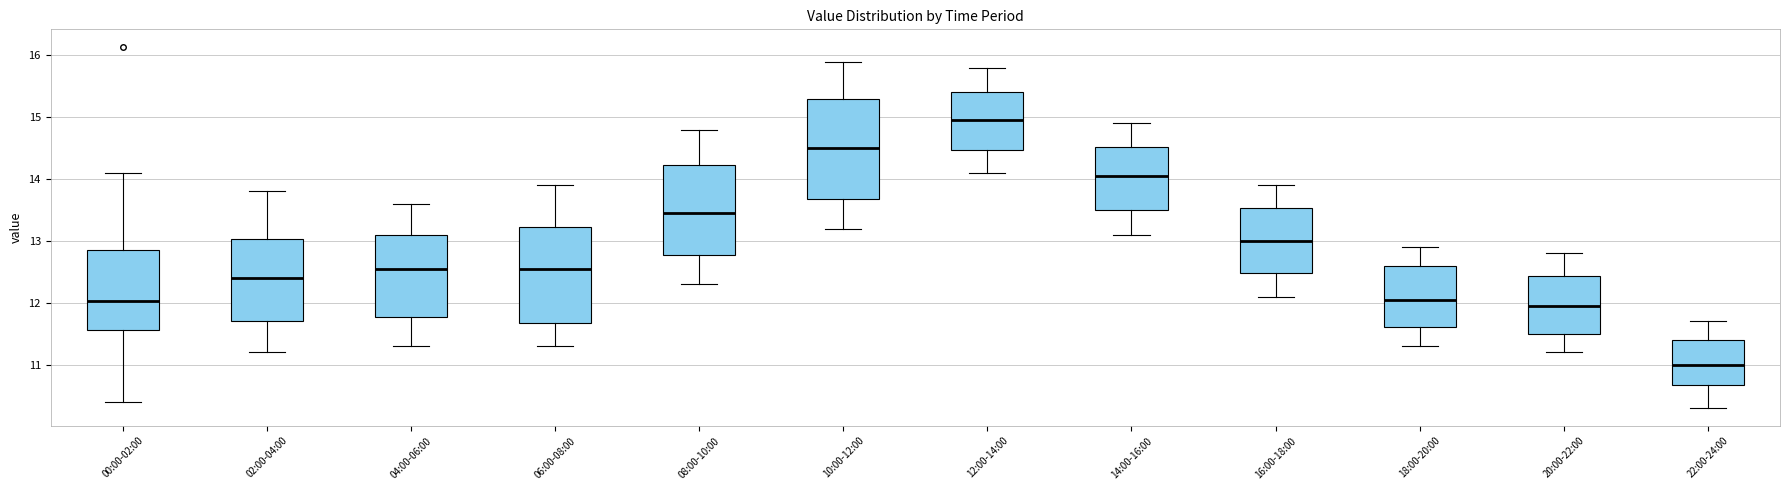

Where is the lower edge of the box for 08:00-10:00 on the y-axis? The values are not printed on the chart, so give them approximately, as read against the axis.

12.8